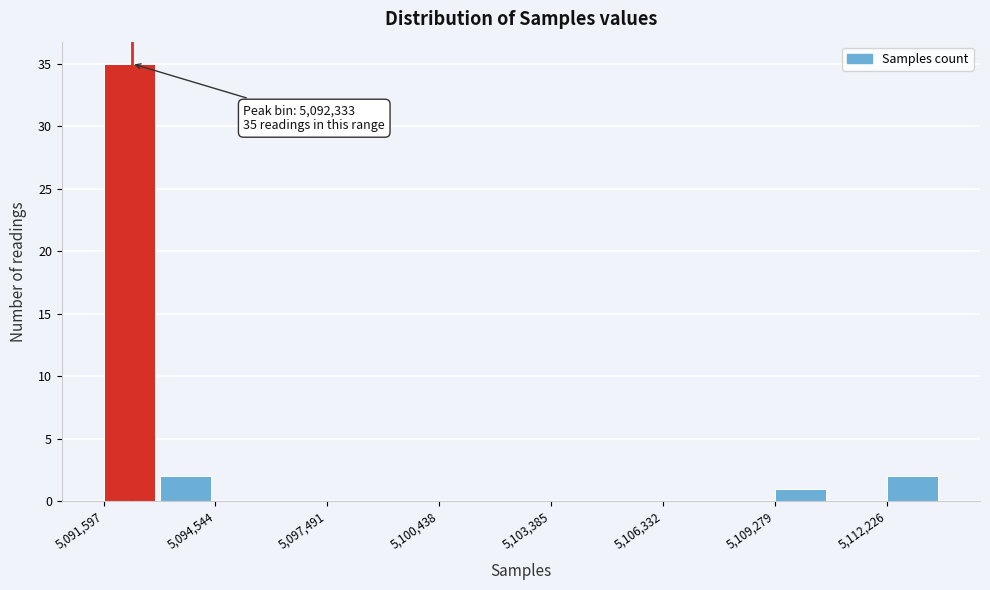

Read against the x-axis, roughly where is the centre of the tallest bar?

5092500